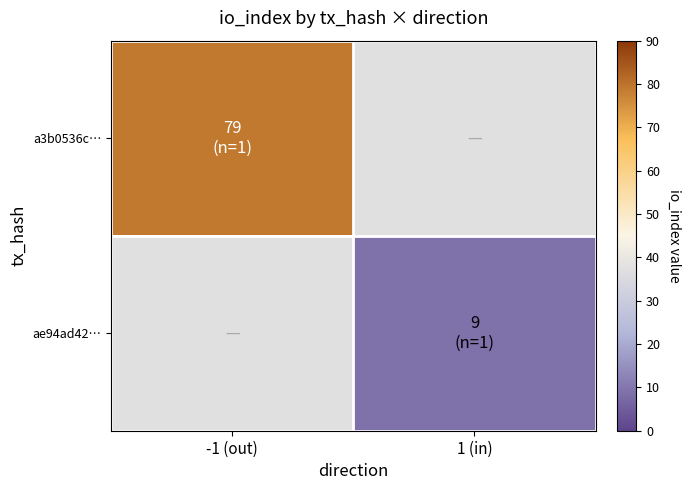

Where is a3b0536c… nearest to the value 79?

-1 (out)